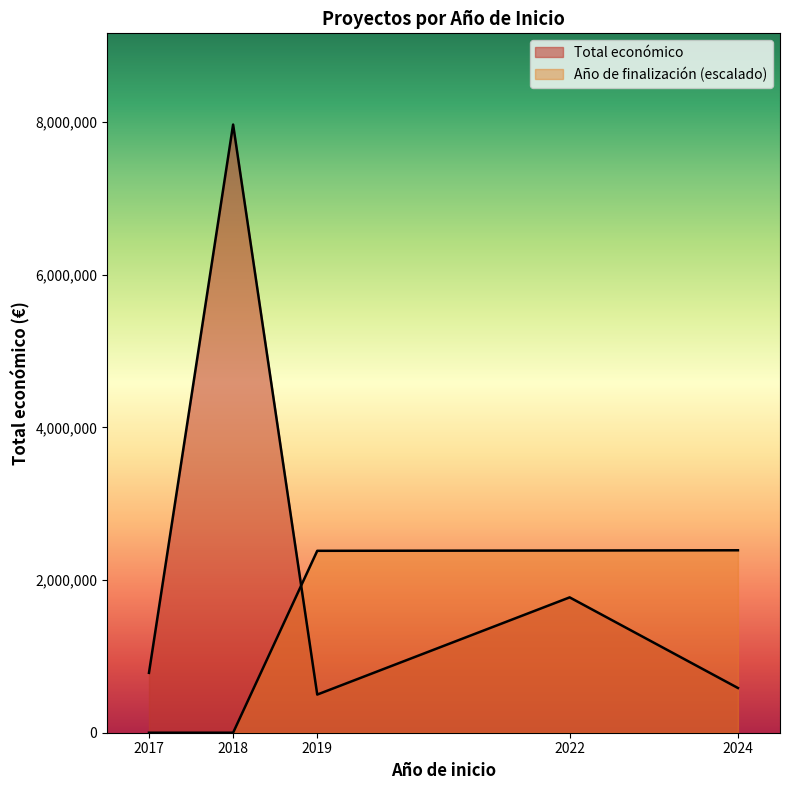

How many data points in Año de finalización are above 2024?

2